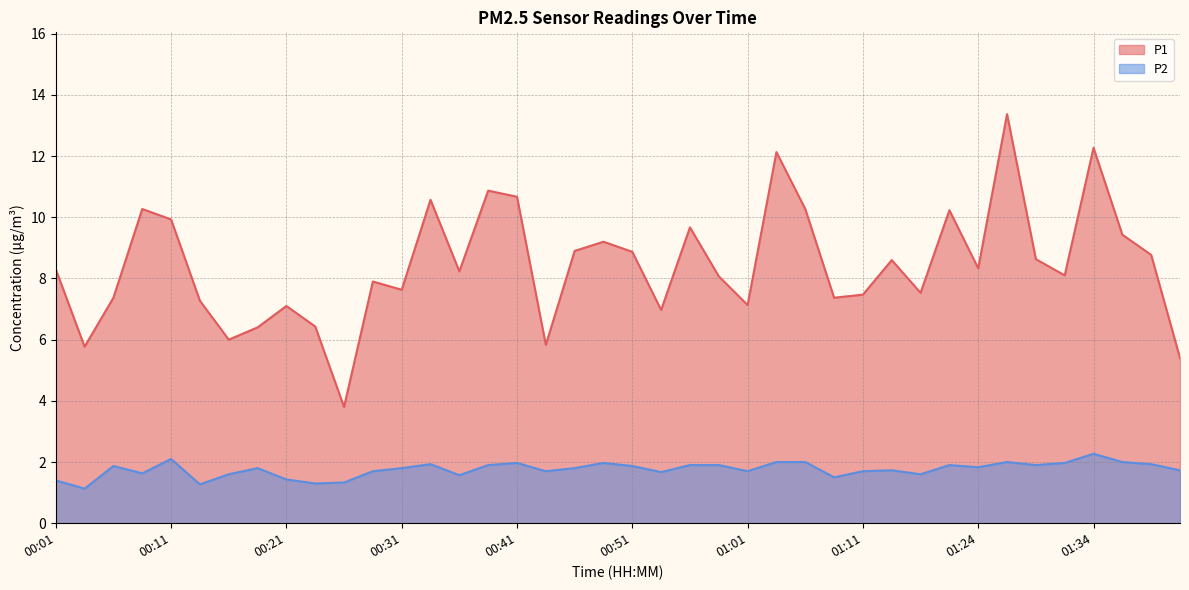

What is the label of the 13th point from the right?

01:08